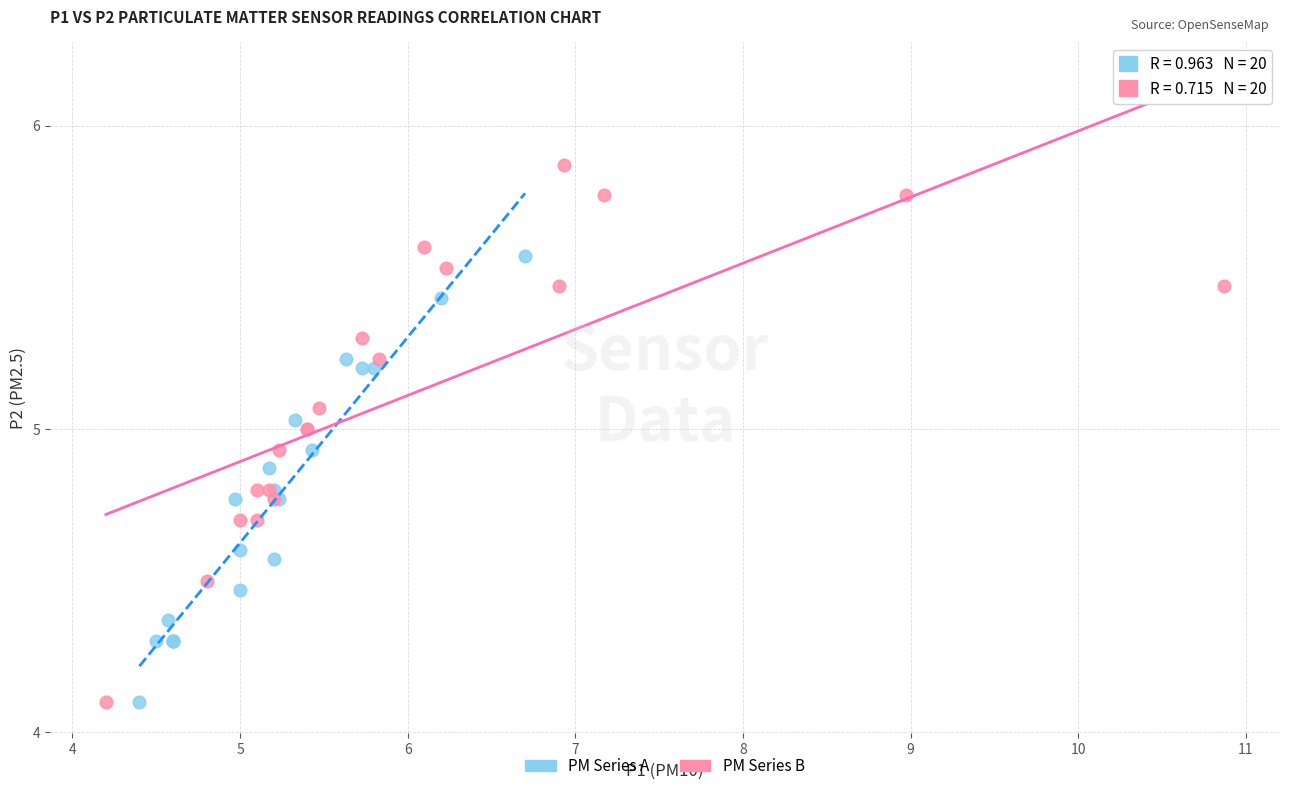

Which series reaches the maximum Y coordinate?

PM Series B